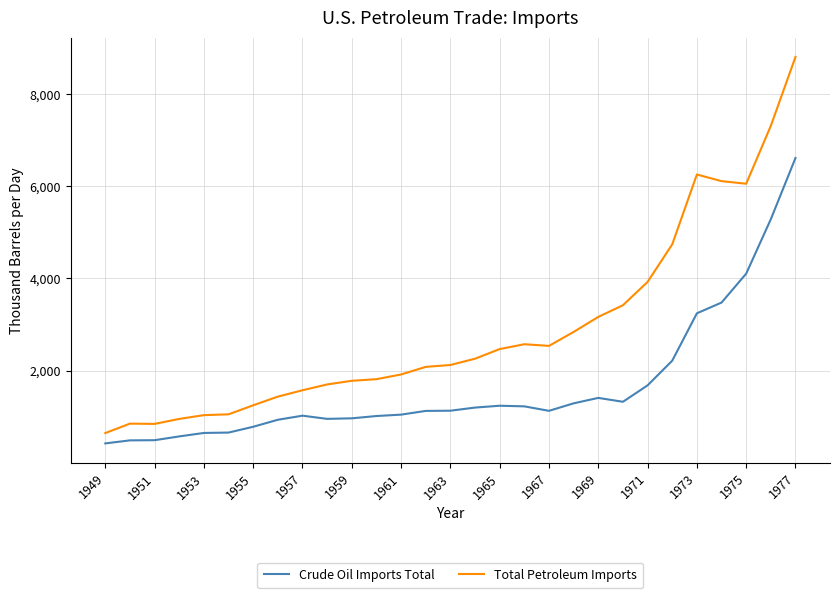

True or false: Crude Oil Imports Total and Total Petroleum Imports intersect in this chart.

False